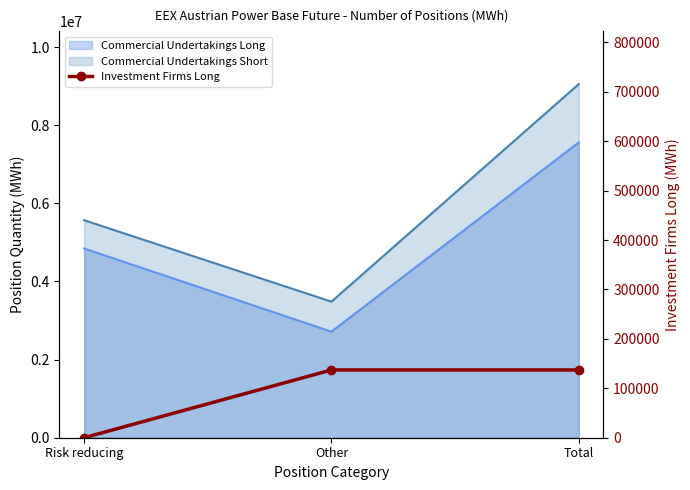

True or false: the data shows 137112 at Total.

True